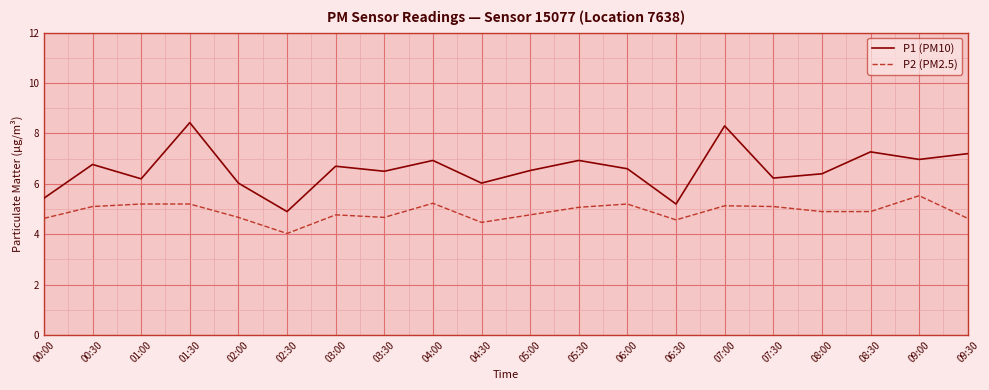

Which series has the largest range (max minus min)?

P1 (PM10)